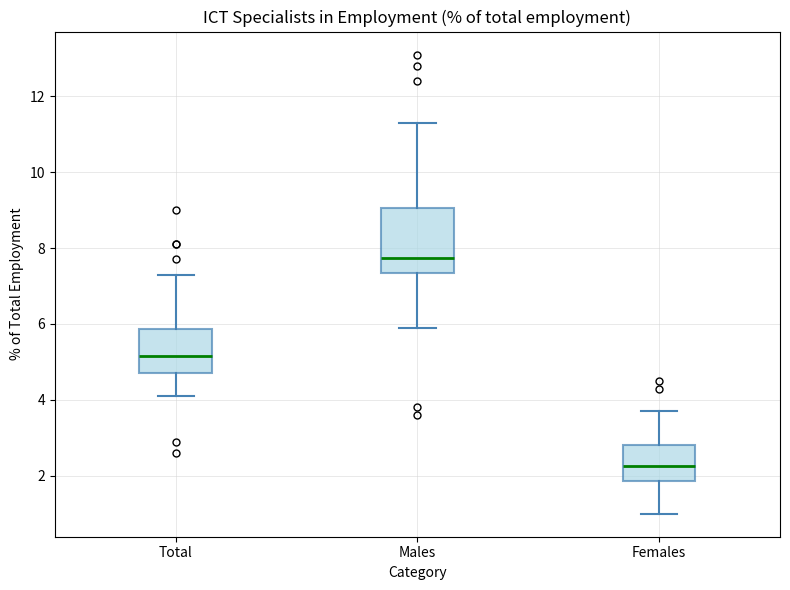

Reading left to right, transcribe this box plot: for each box, give where its median line is, the range the box spans, and where its two whiskers end, as read against the y-axis. The values are not printed on the chart, so give them approximately, as read against the axis.

Total: median 5.2, box 4.8 to 5.8, whiskers 4.2 to 7.4
Males: median 7.8, box 7.4 to 9.0, whiskers 6.0 to 11.4
Females: median 2.2, box 1.8 to 2.8, whiskers 1.0 to 3.8